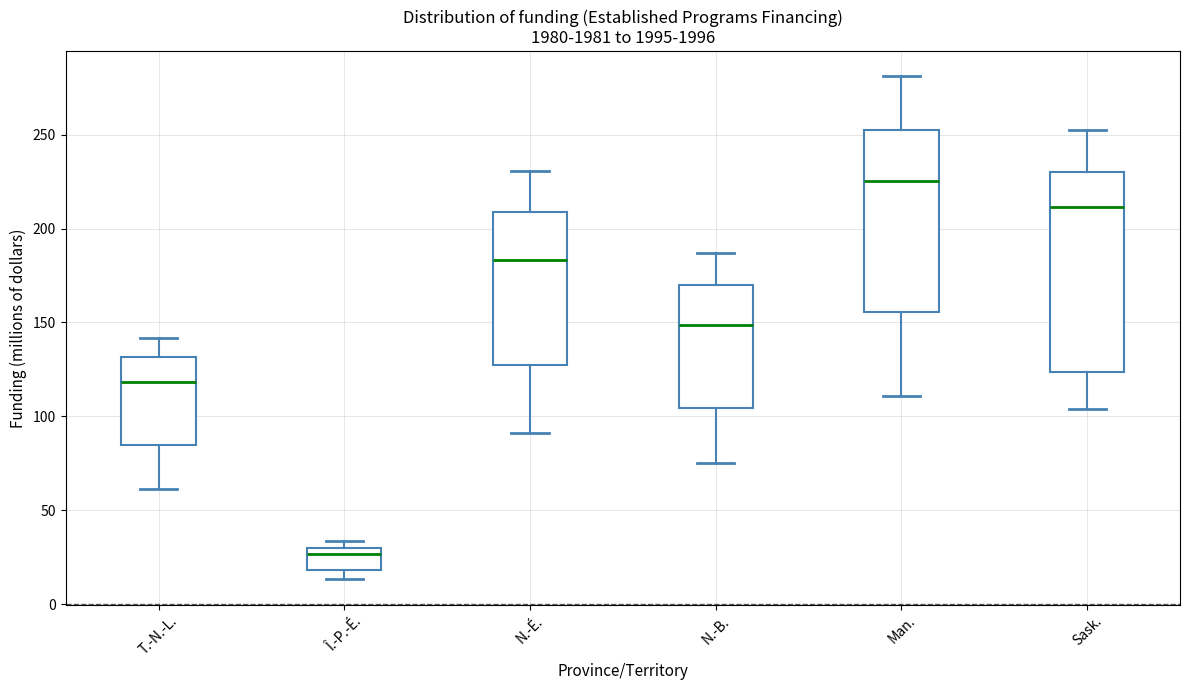

Where is the upper edge of the box for Î.-P.-É. on the y-axis? The values are not printed on the chart, so give them approximately, as read against the axis.

30